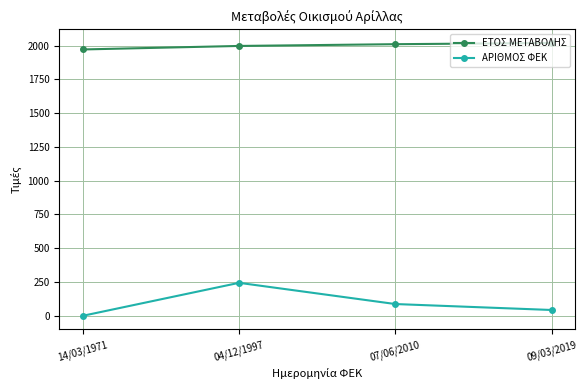

Which series has the widest spread of values?

ΑΡΙΘΜΟΣ ΦΕΚ